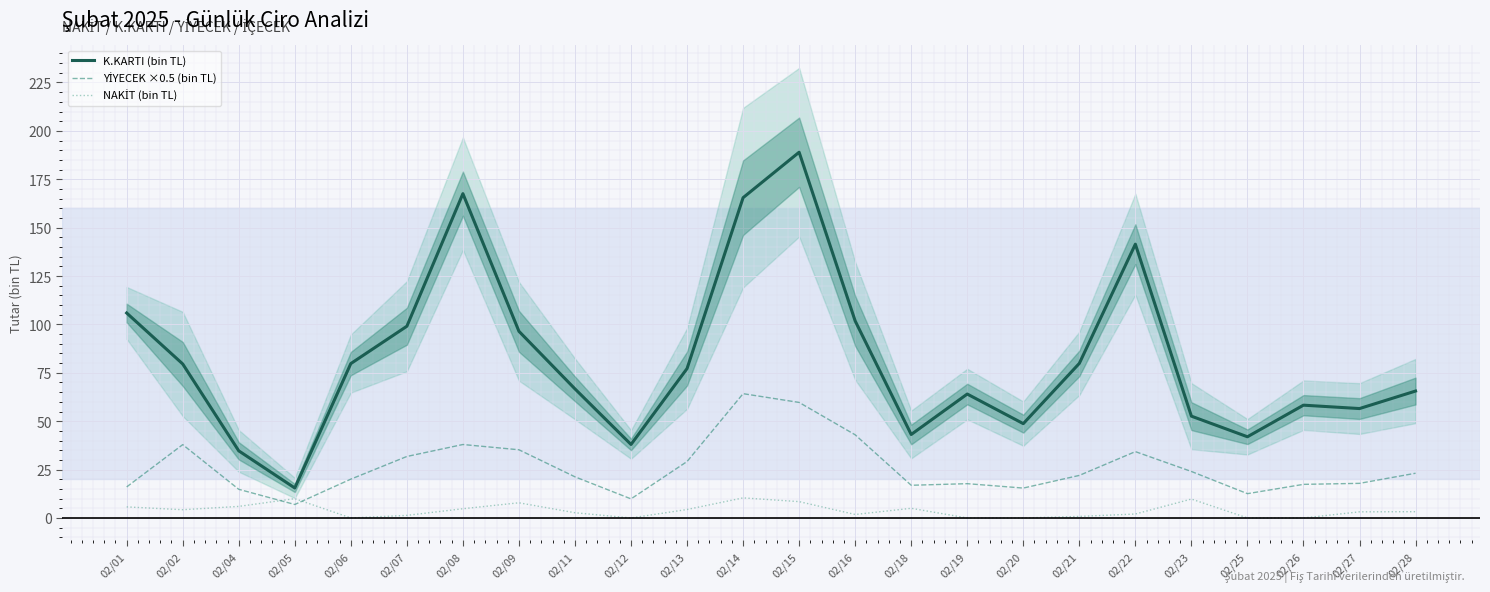

In K.KARTI (bin TL), how many points are lower than both neighbors (excluding endpoints)?

6